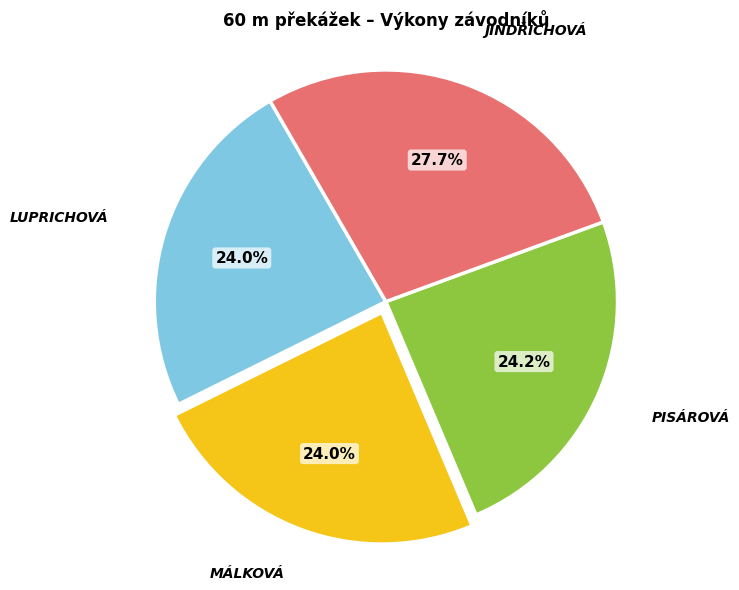

How many segments does this pie chart have?

4